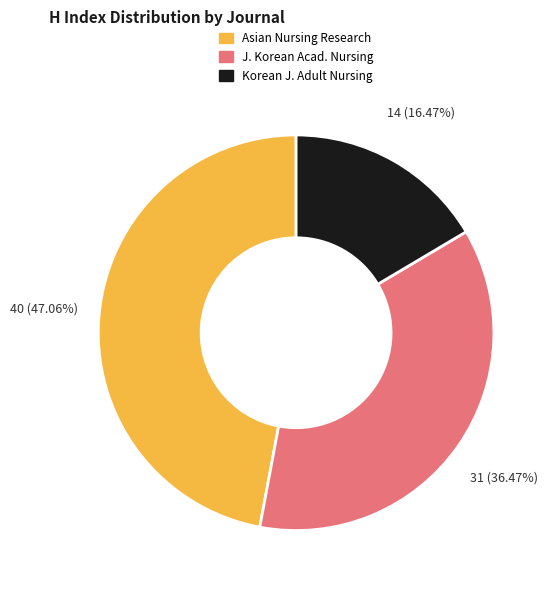

Does any single category account for the majority?

No